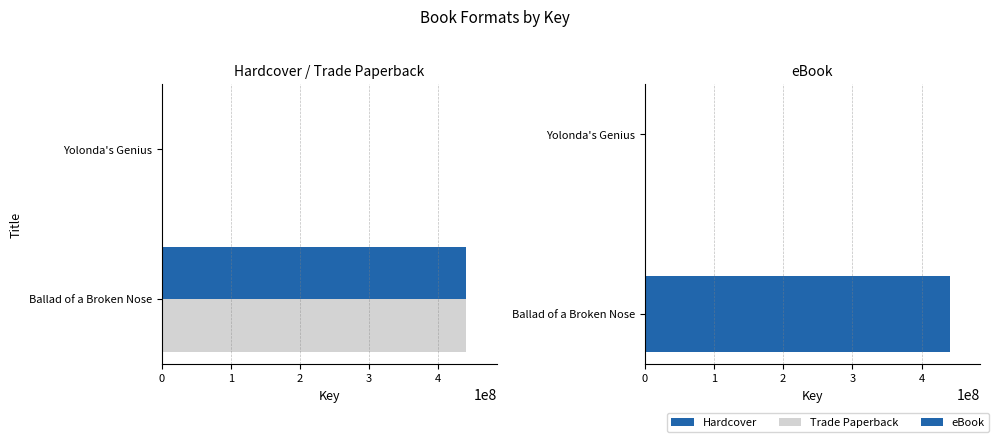

What is the value of the Hardcover bar at the 1st from the left?

440380545